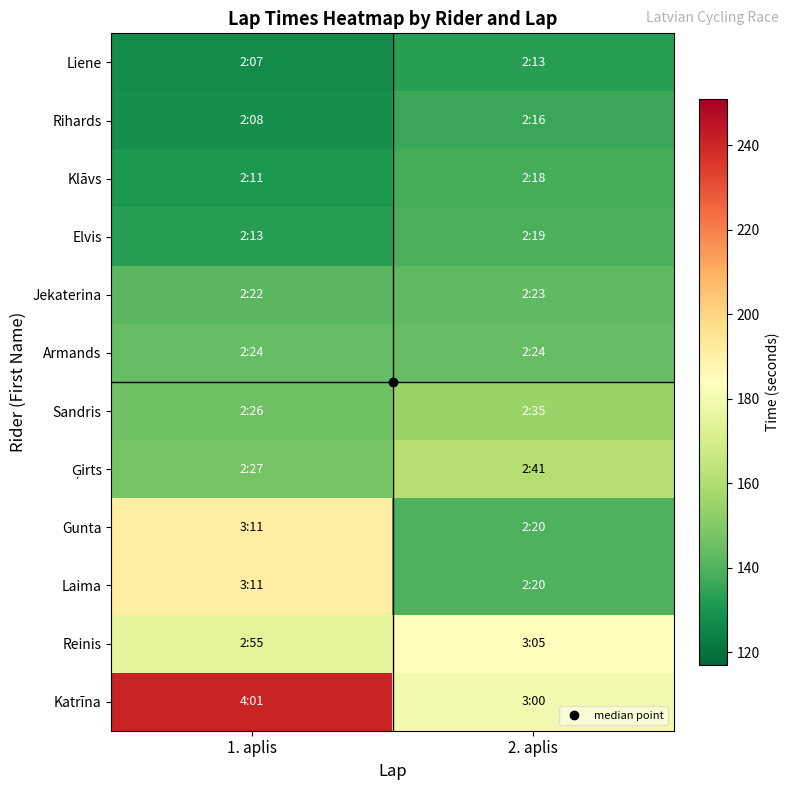

What is the difference between the highest and lowest values at 1. aplis?

114